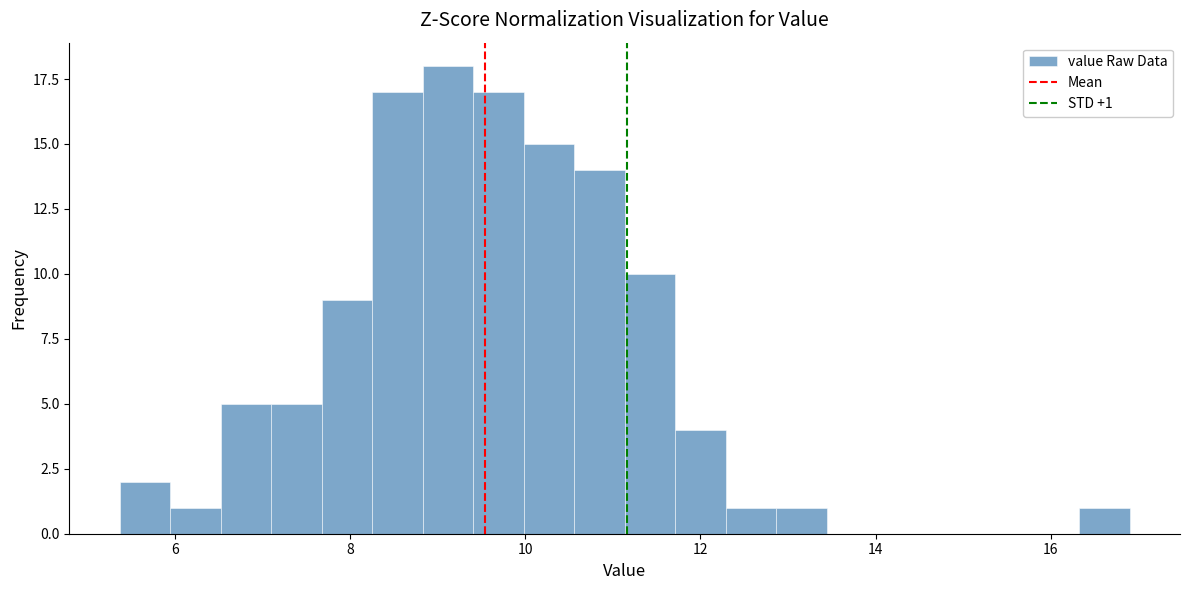

Around what value on the x-axis is the tallest bar? Give the approximate position of its centre, as read against the axis.

9.2